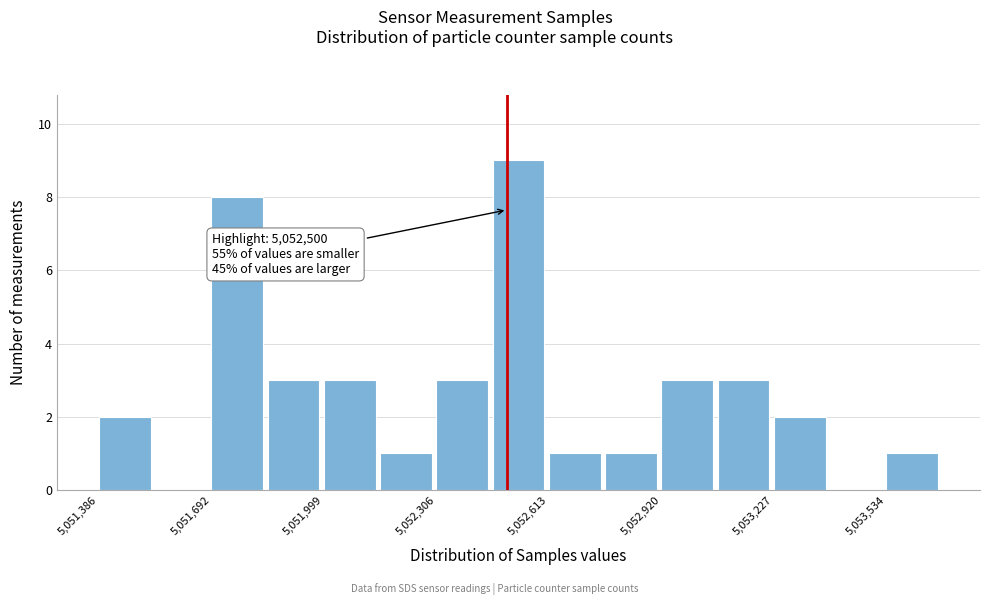

Read against the x-axis, roughly where is the centre of the tallest bar?

5052550